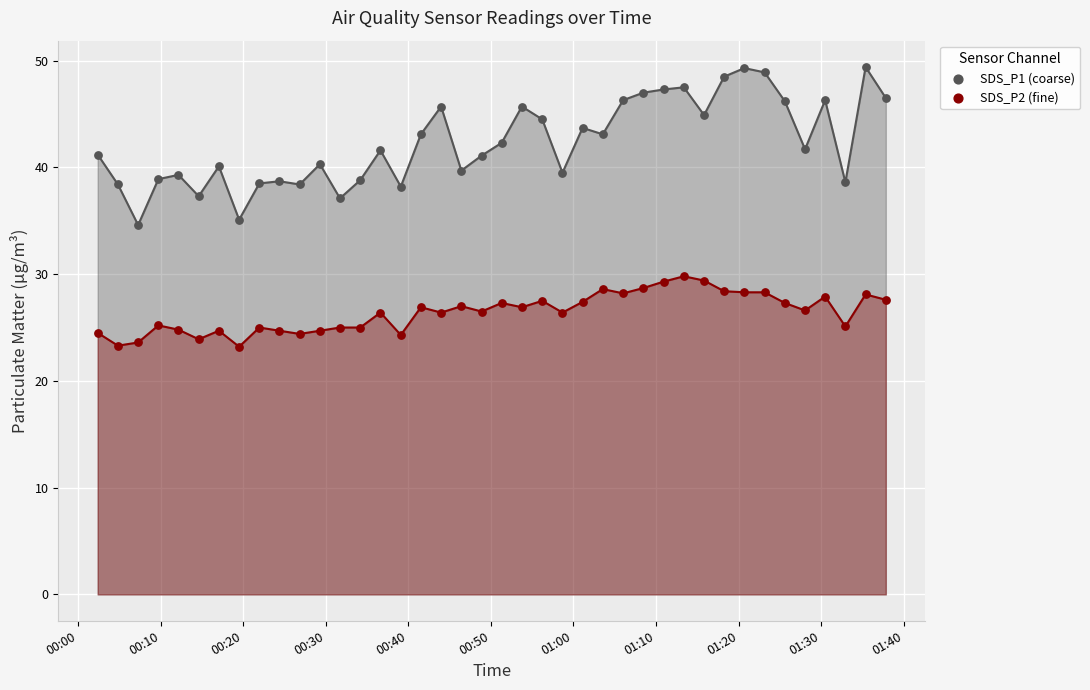

Which series has the widest spread of Y values?

SDS_P1